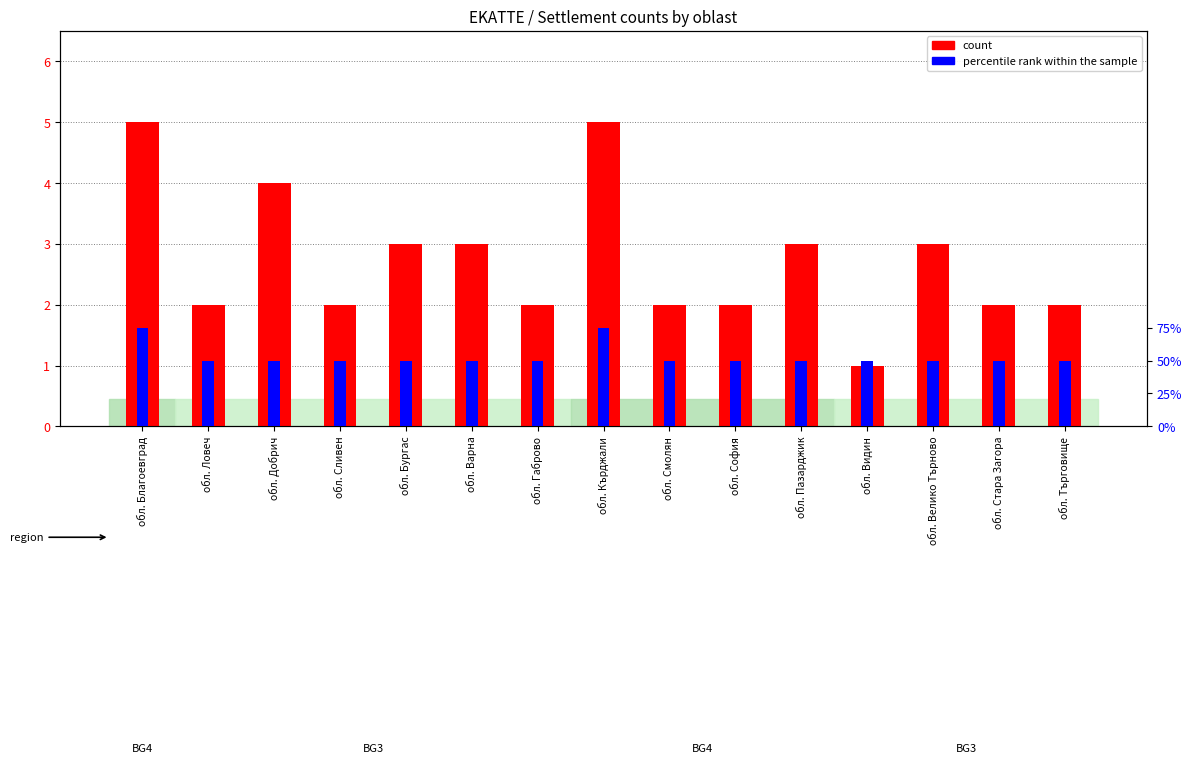

Read the percentile rank within the sample value at обл. Смолян.

2